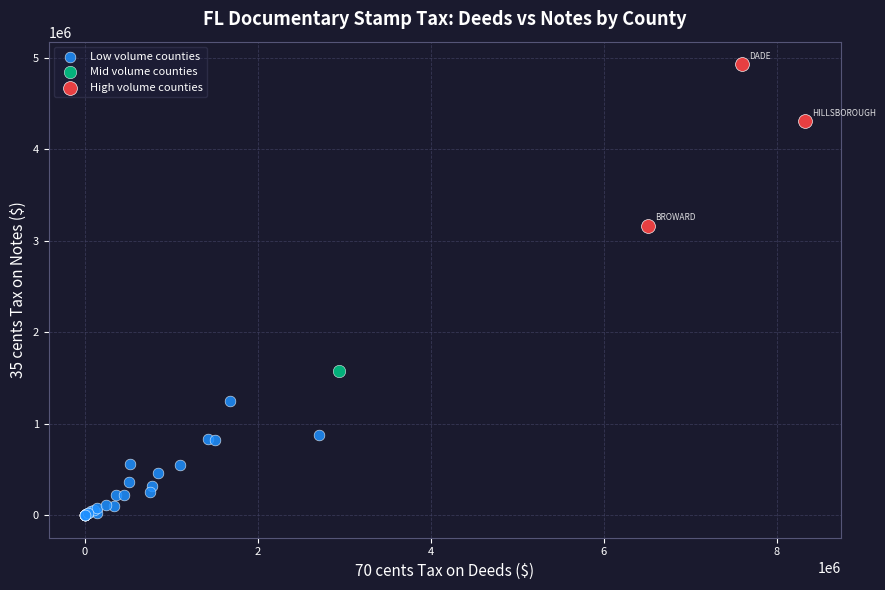

Which series contains the lowest Y value?

Low volume counties